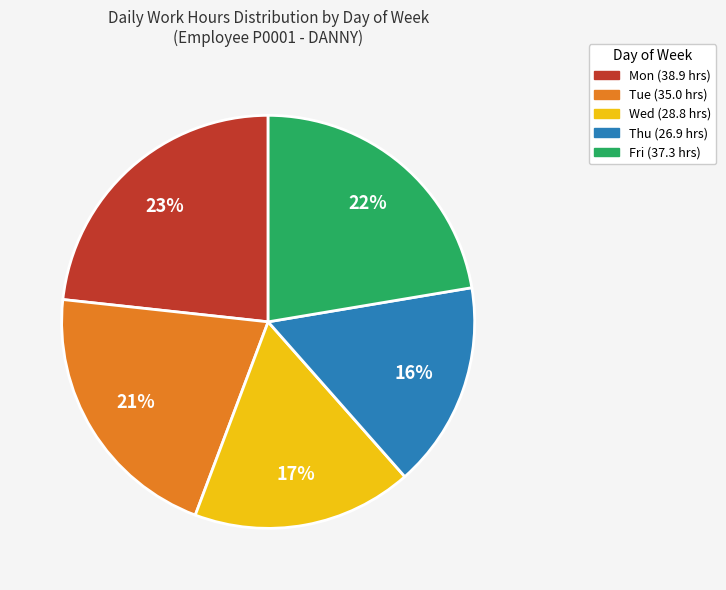

Rank the categories by value from highest to lowest.

Mon, Fri, Tue, Wed, Thu